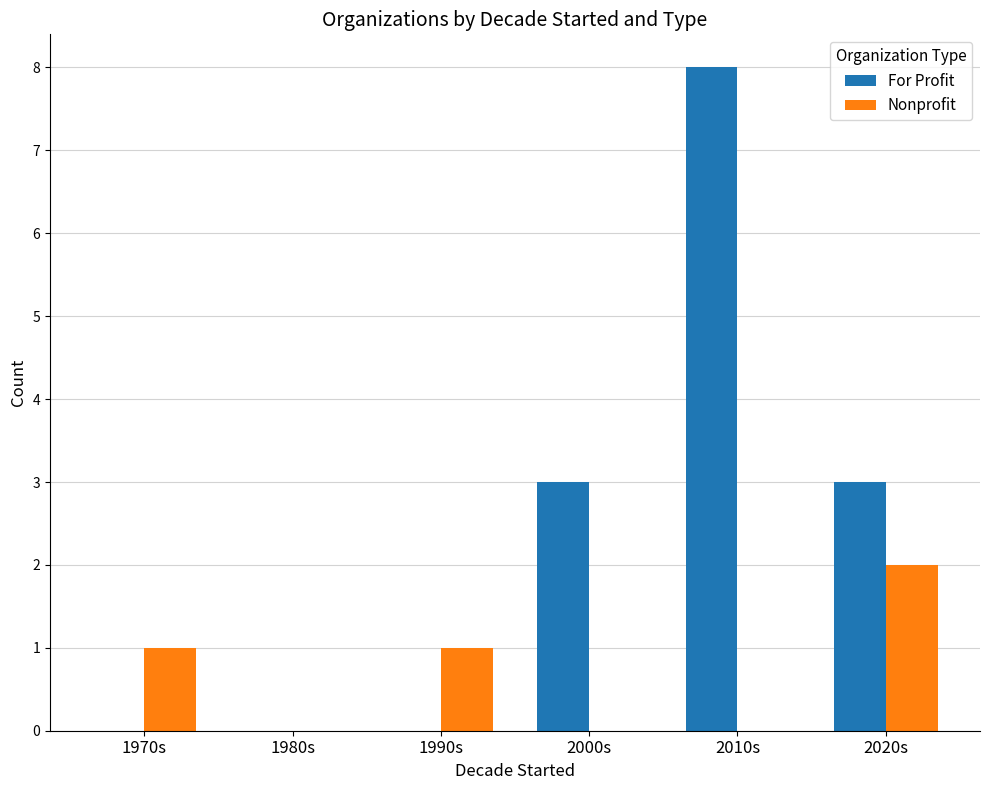

What are all the series names shown in the legend?

For Profit, Nonprofit